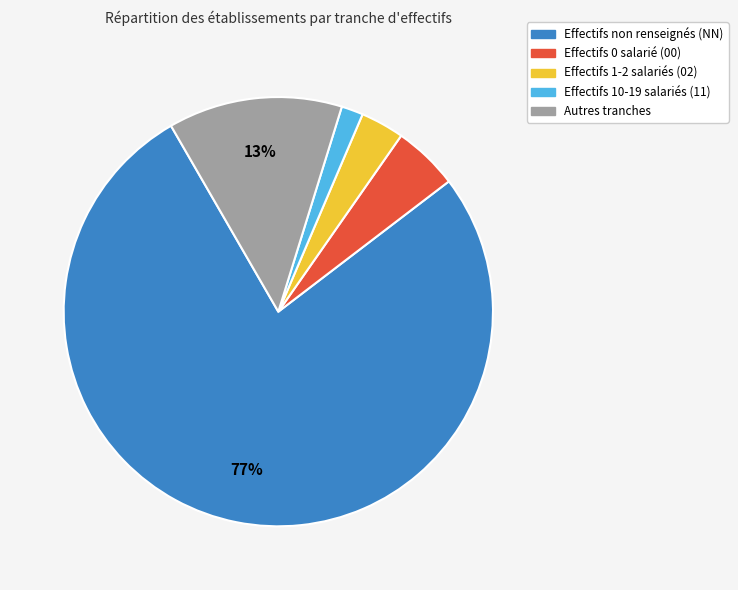

To the nearest percent, what is the average slice percentage?

20%